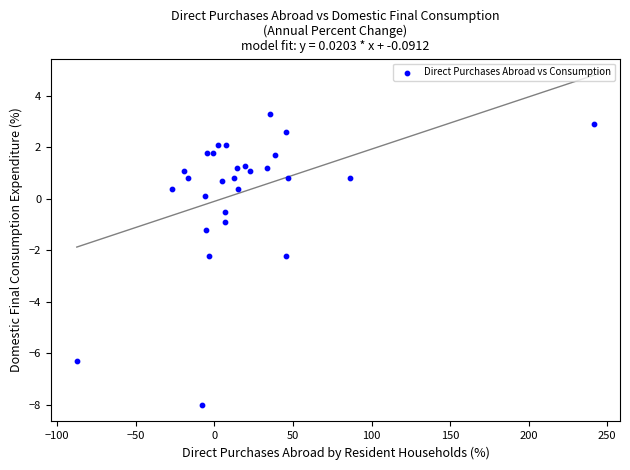

What is the range of X values (max minus min)?

329.3